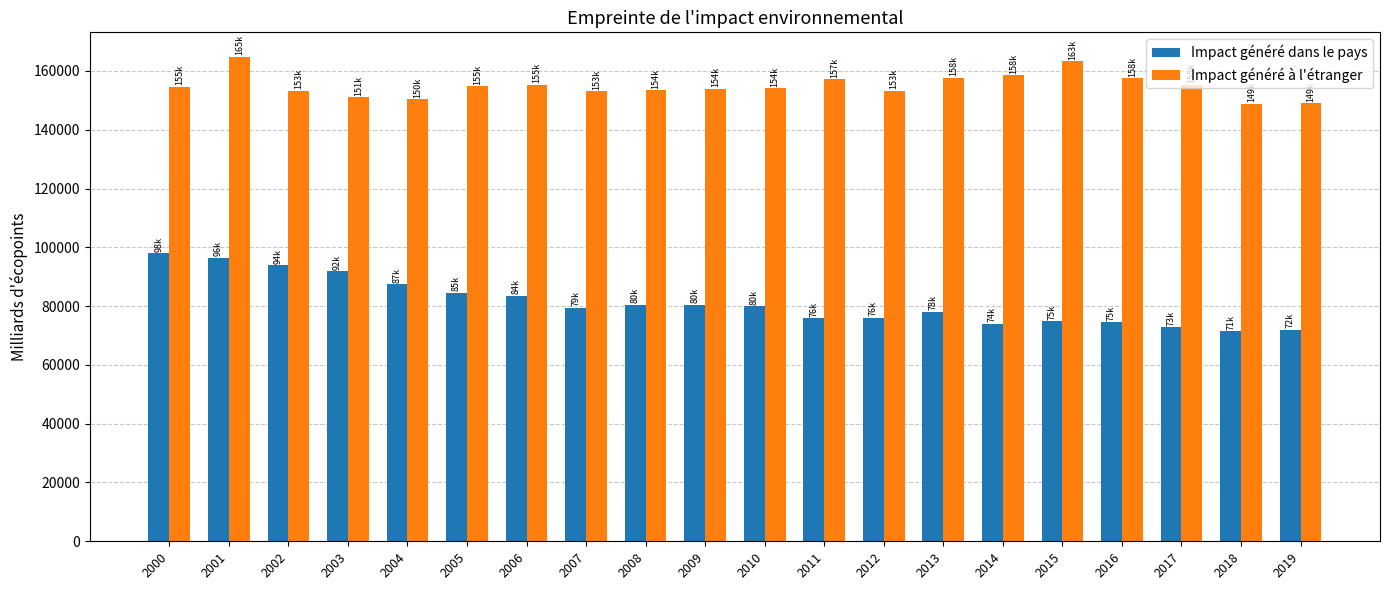

What is the sum of the Impact généré à l'étranger values at 2008 and 2007?

306589.0